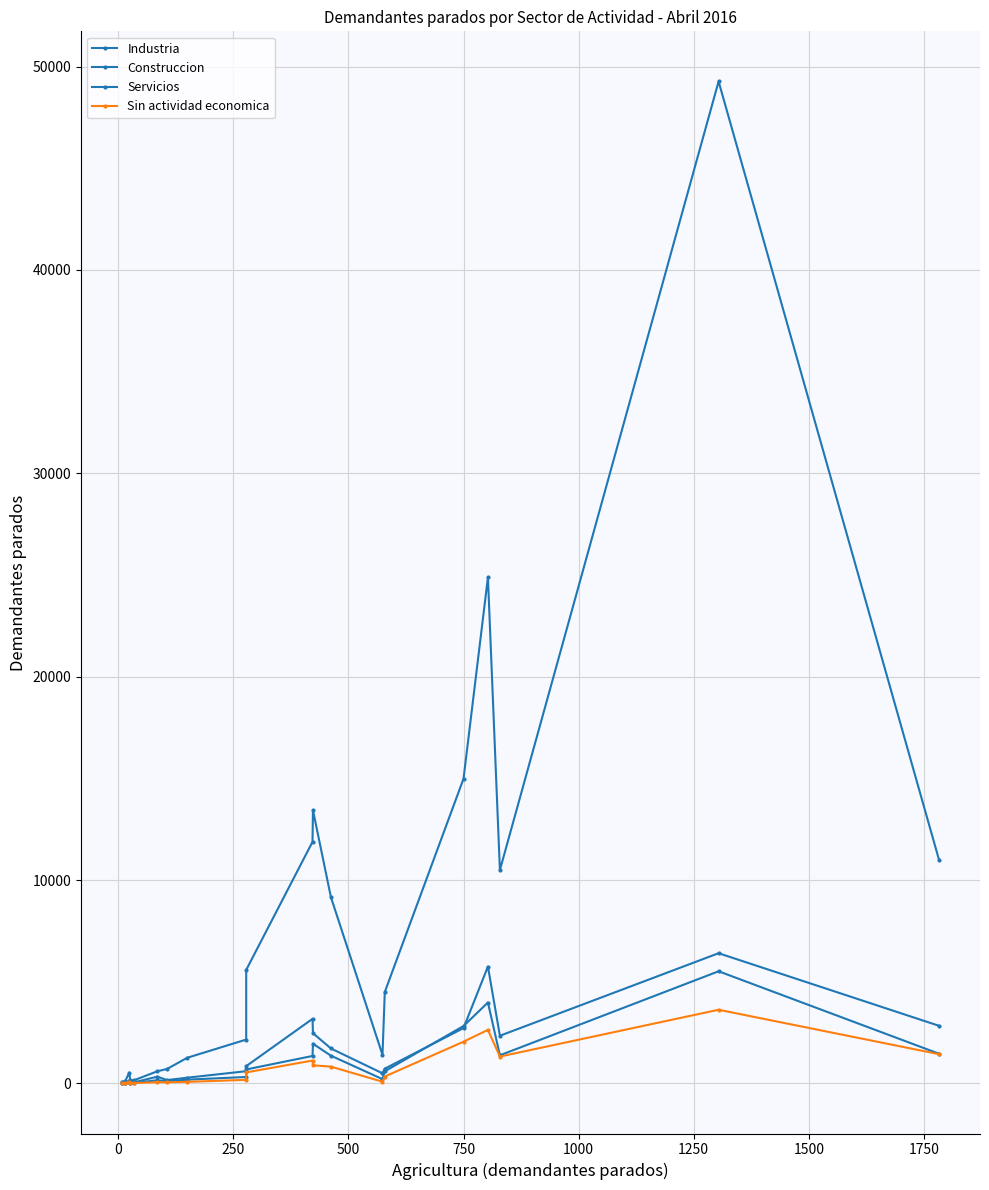

Where is the first local maximum for Construccion?

250